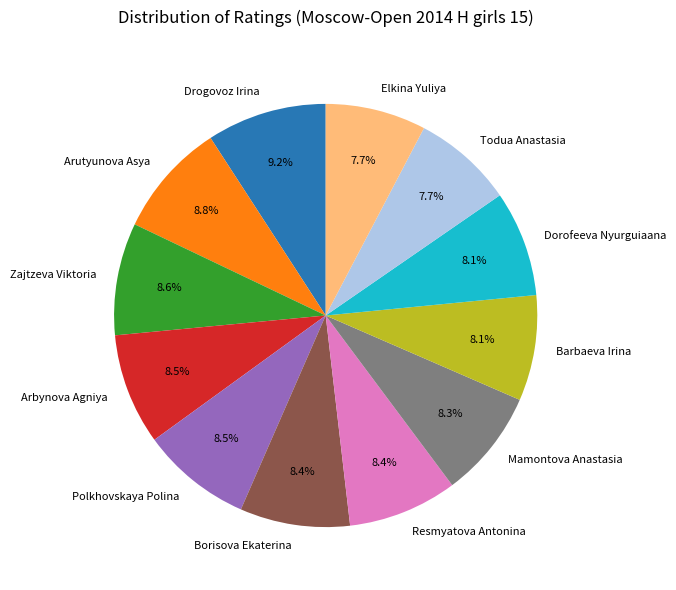

True or false: Arutyunova Asya accounts for 20% of the total.

False